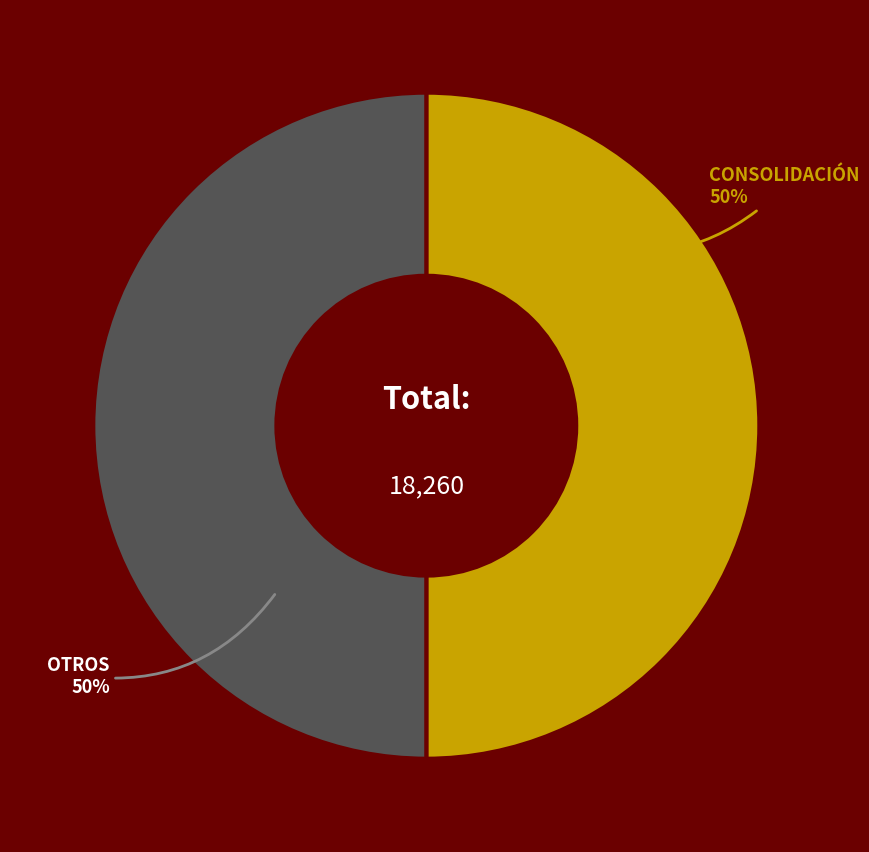

To the nearest percent, what is the average slice percentage?

50%